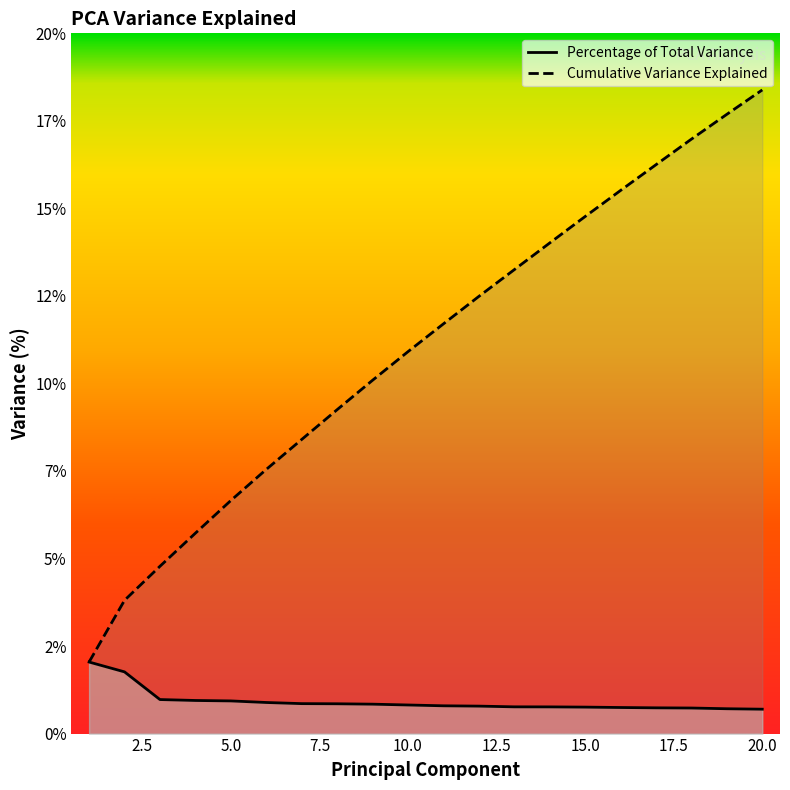

What is the minimum value shown in the chart?

0.7